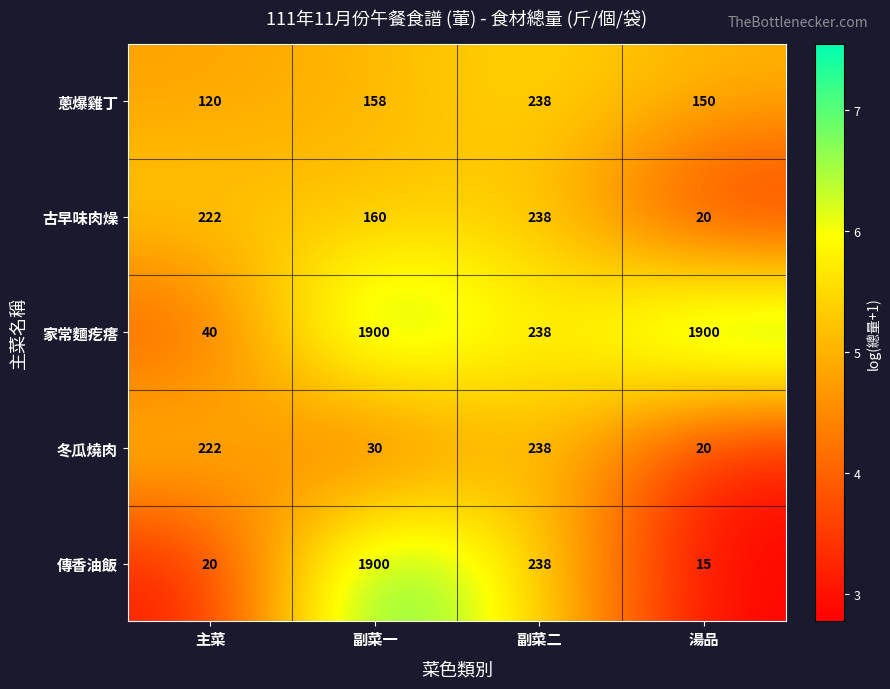

What is the spread (max minus min) of values at 湯品?

1885